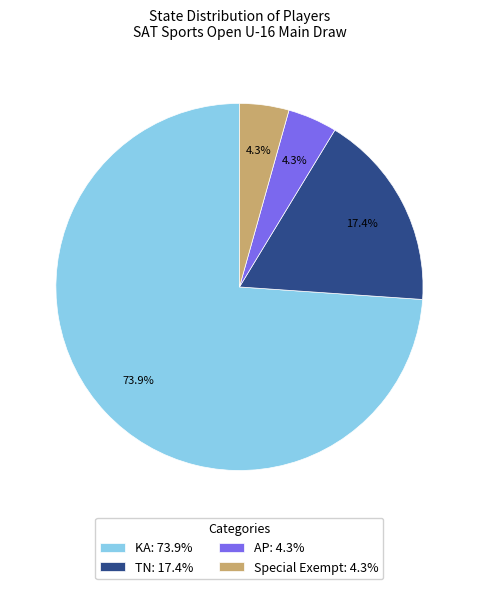

Is it true that KA is 74% of the pie?

True